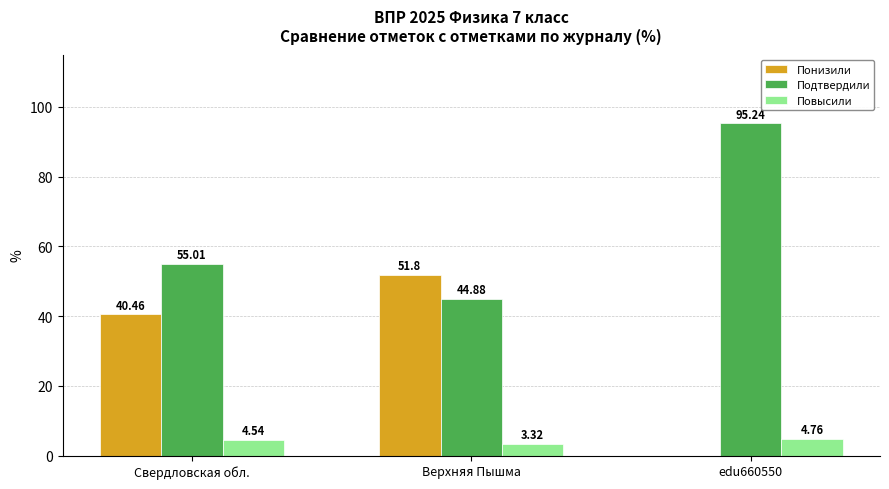

Between Свердловская обл. and edu660550, which series saw the biggest shift?

Понизили